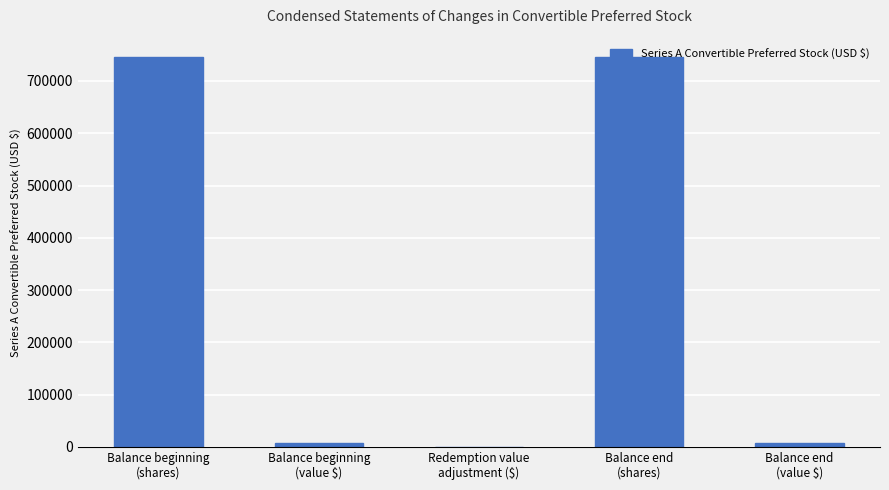

What is the sum of all values?

1507478